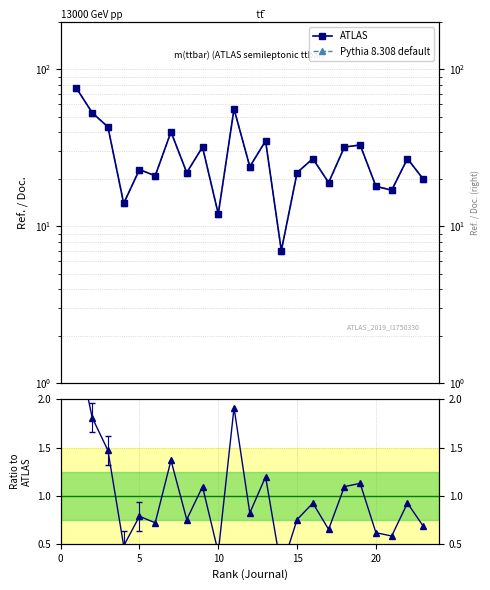

True or false: ATLAS and Ratio to ATLAS cross at least once.

False